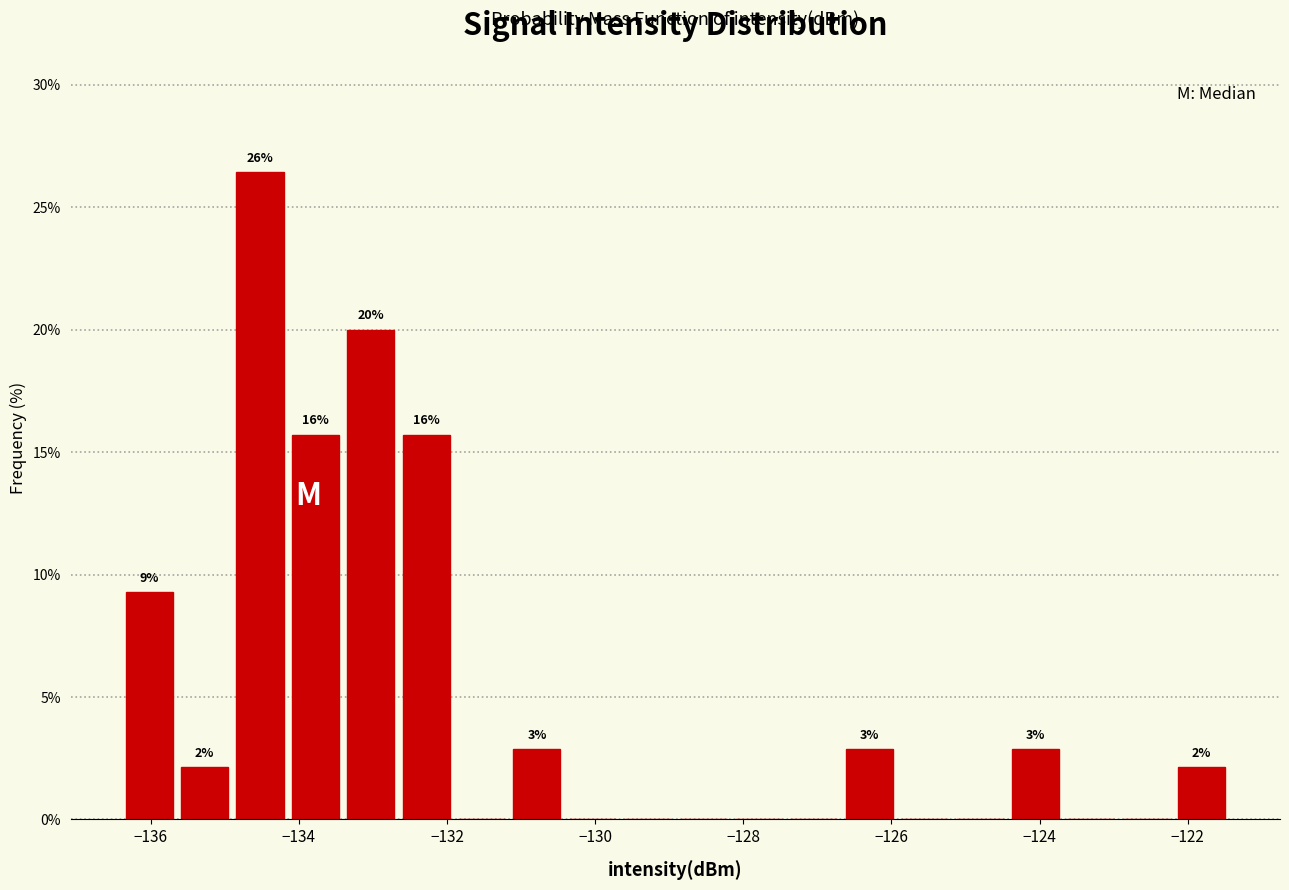

Read against the x-axis, roughly where is the centre of the tallest bar?

-134.6